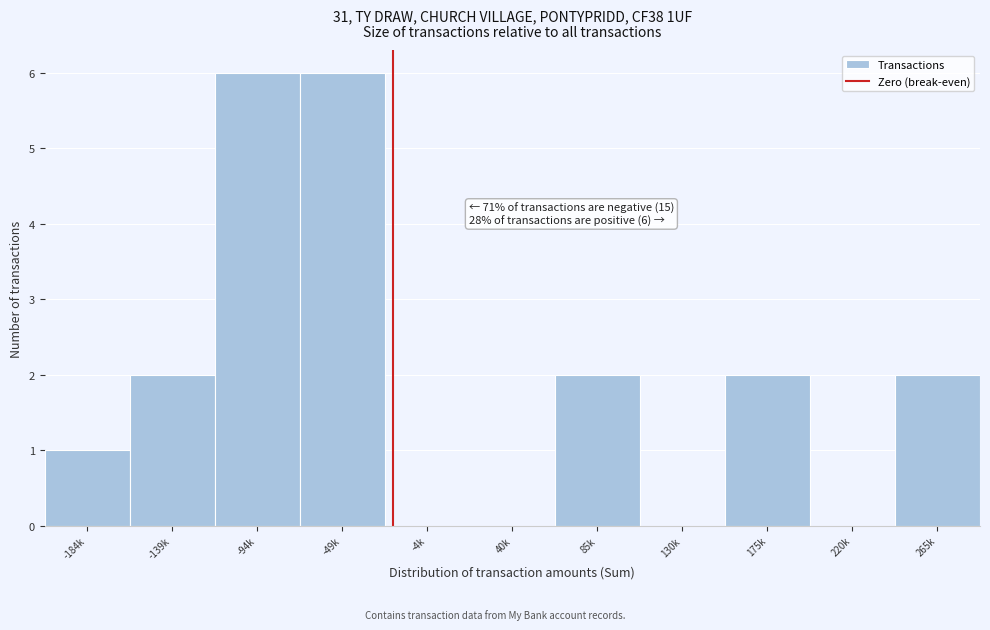

Reading left to right, list all the values displayed in this chart.

-184k=1	-139k=2	-94k=6	-49k=6	-4k=0	40k=0	85k=2	130k=0	175k=2	220k=0	265k=2